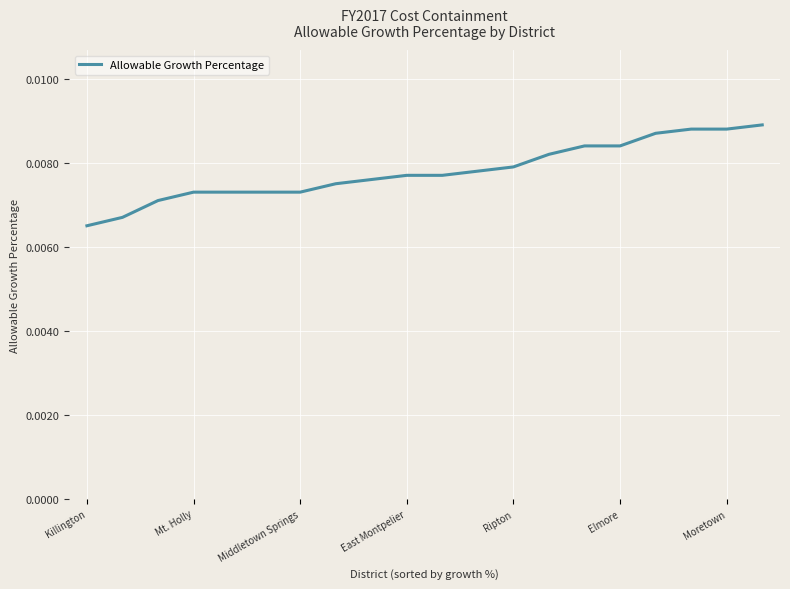

Is this an area chart (filled region under the line)?

No